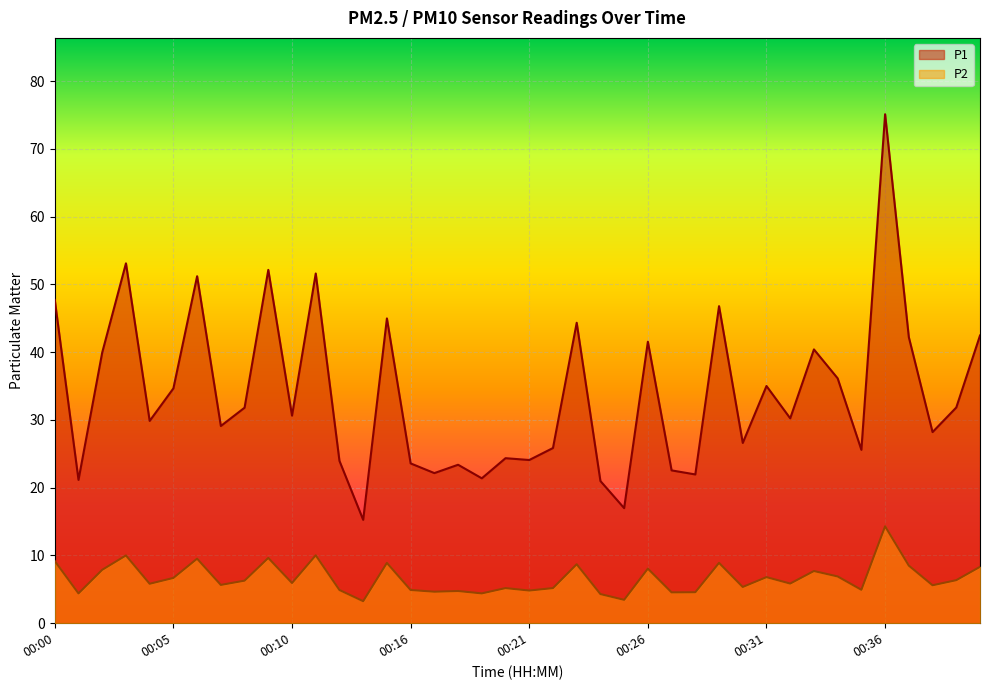

At which category does the chart reach its minimum across all series?

00:13